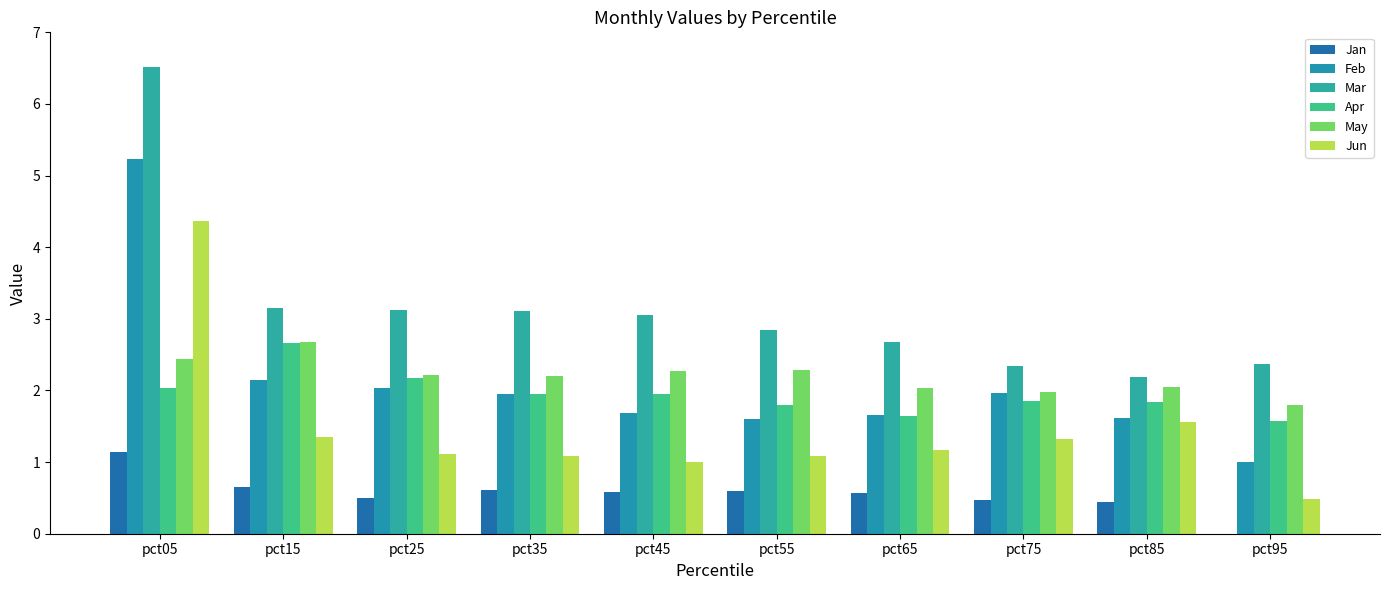

Is it true that Feb equals 3.0 at pct25?

False